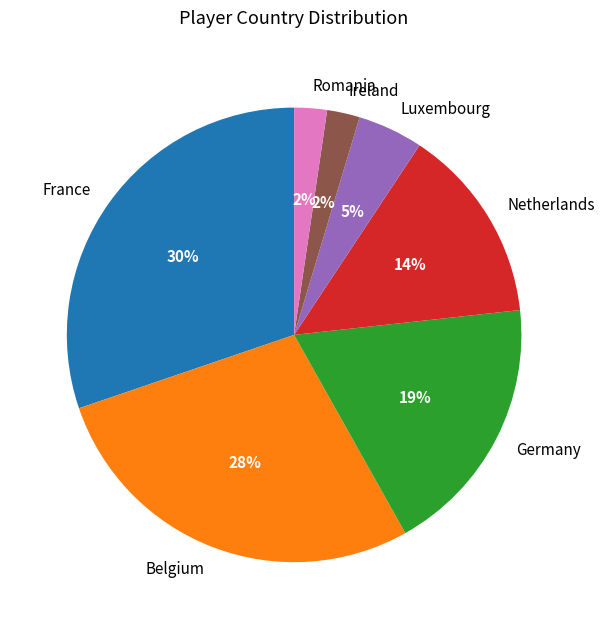

Between Romania and Belgium, which is larger?

Belgium